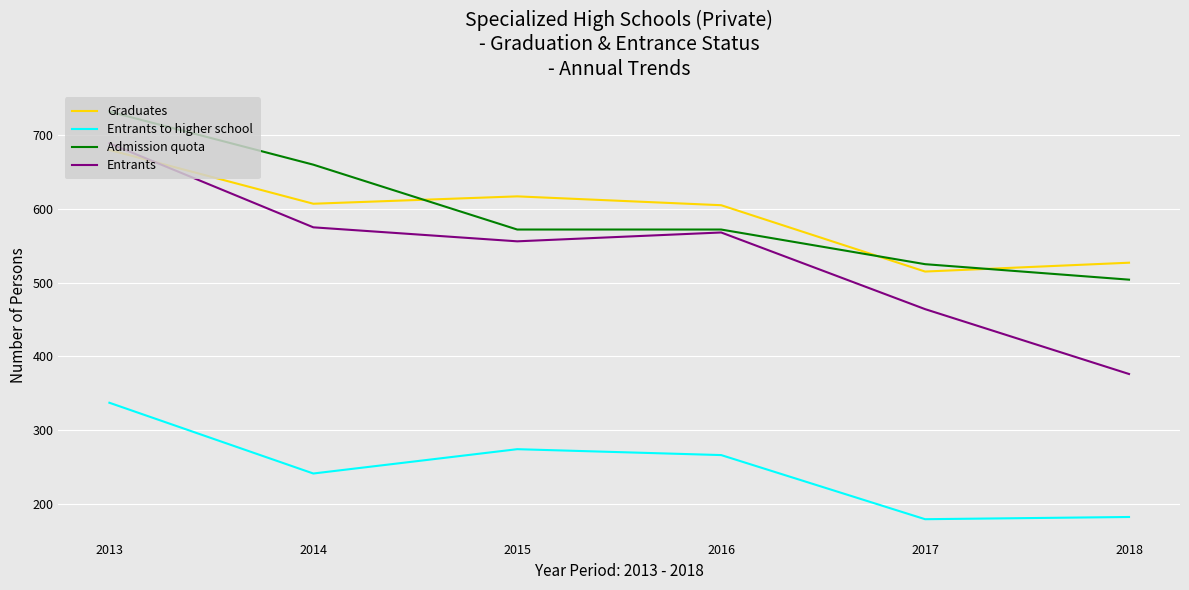

At which label does Admission quota first exceed 572?

2013